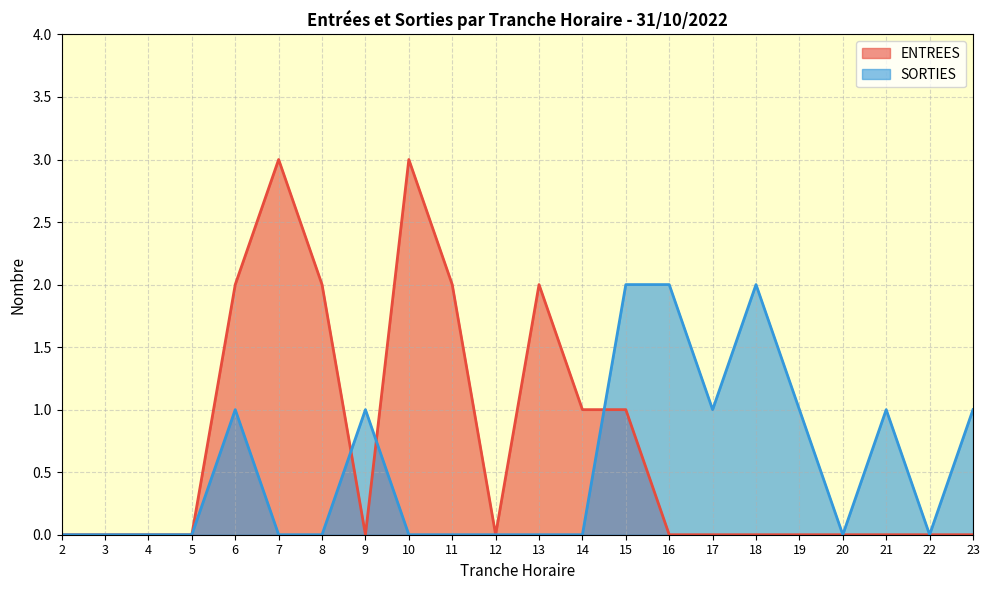

At which category does SORTIES reach its first local peak?

6